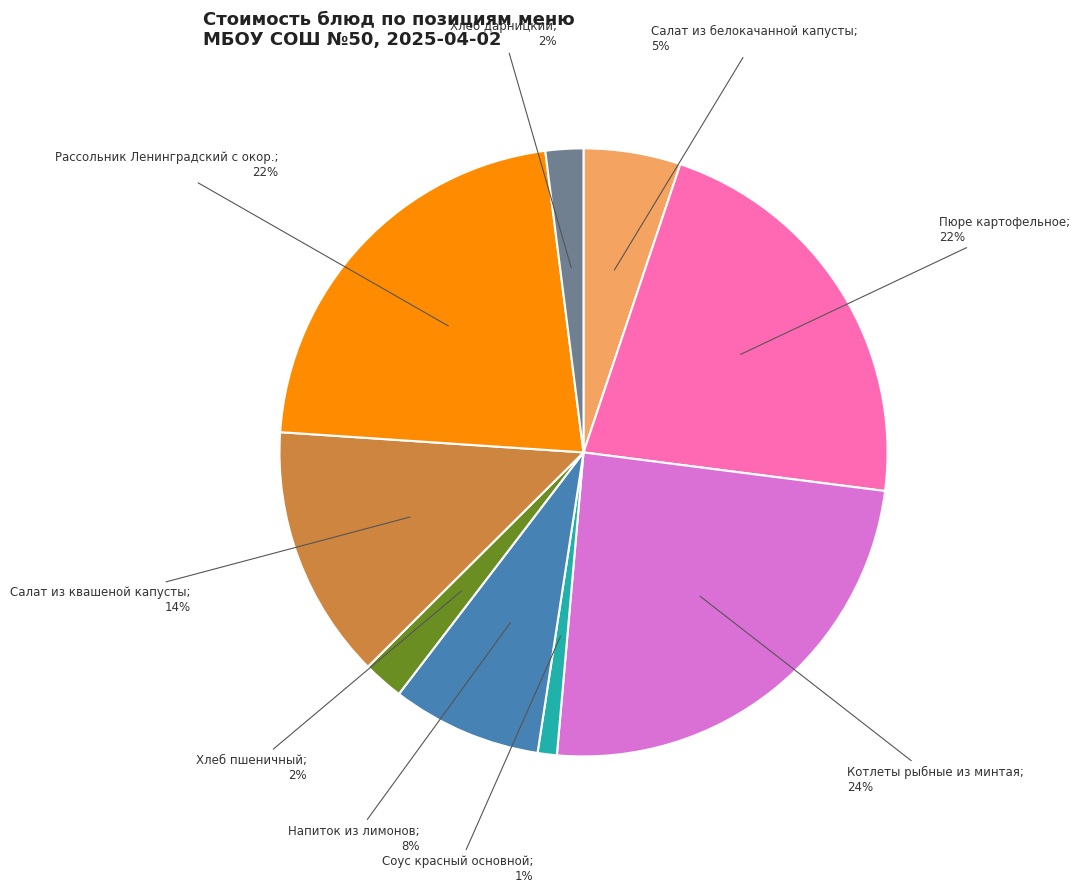

To the nearest percent, what is the average slice percentage?

11%